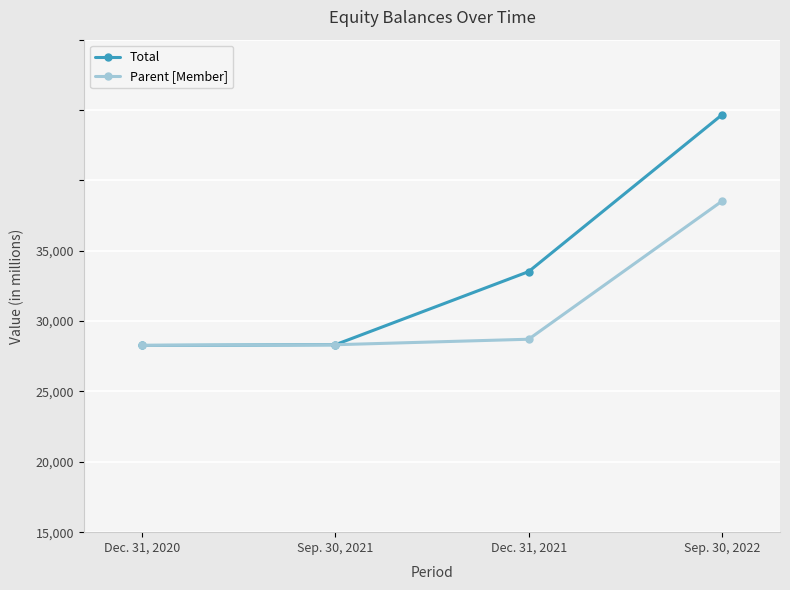

What are all the series names shown in the legend?

Total, Parent [Member]